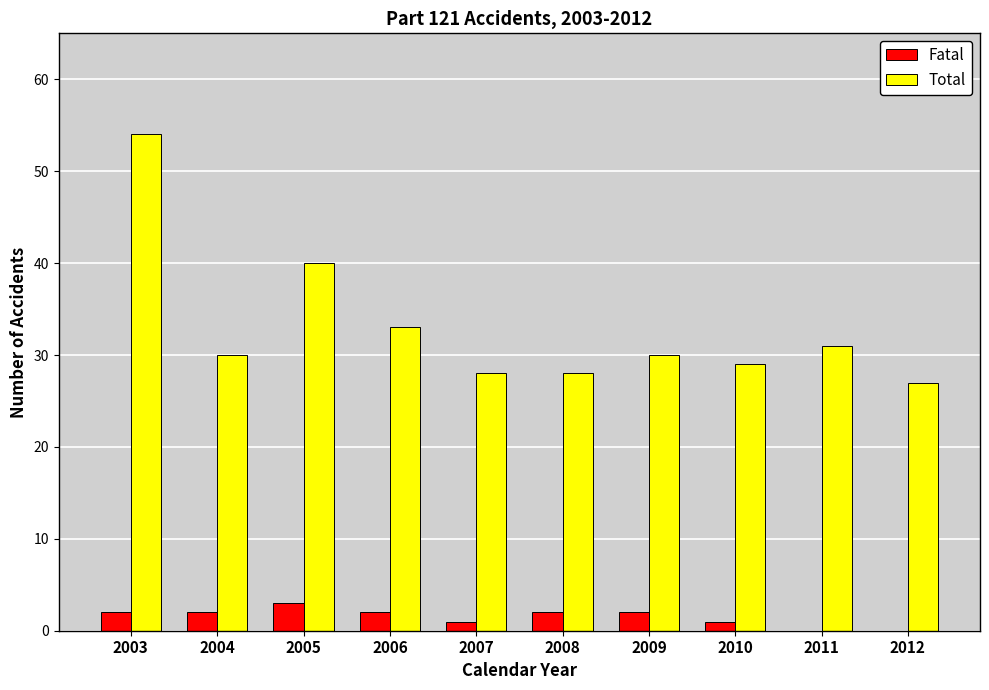

Which category has the highest value in the Total series?

2003